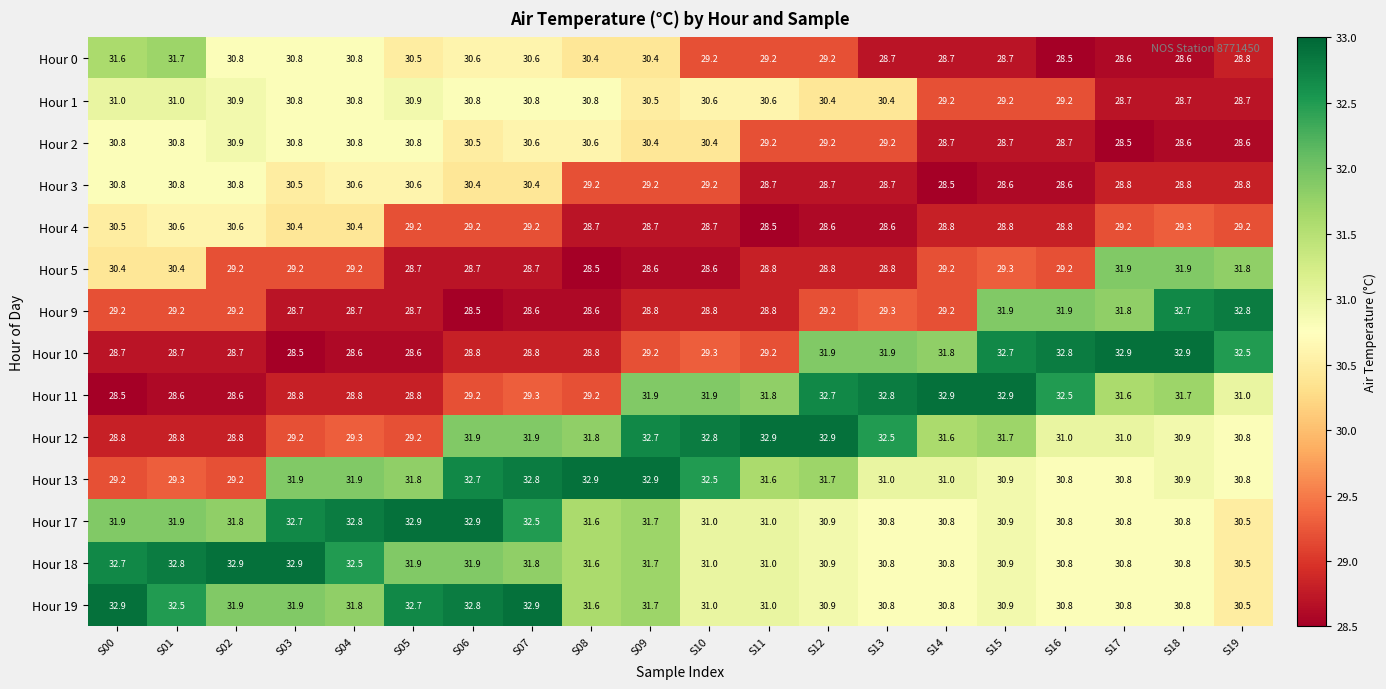

What is the difference between the Hour 11 values at S08 and S11?

2.6